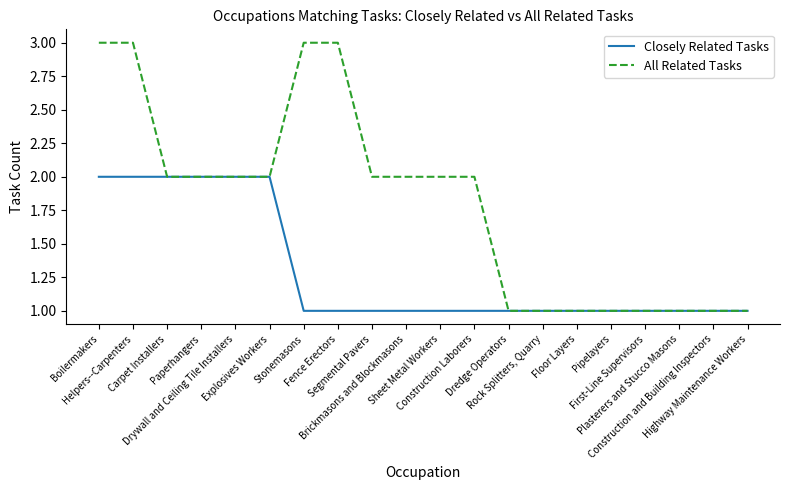

The value of Closely Related Tasks at Boilermakers is 2. True or false?

True